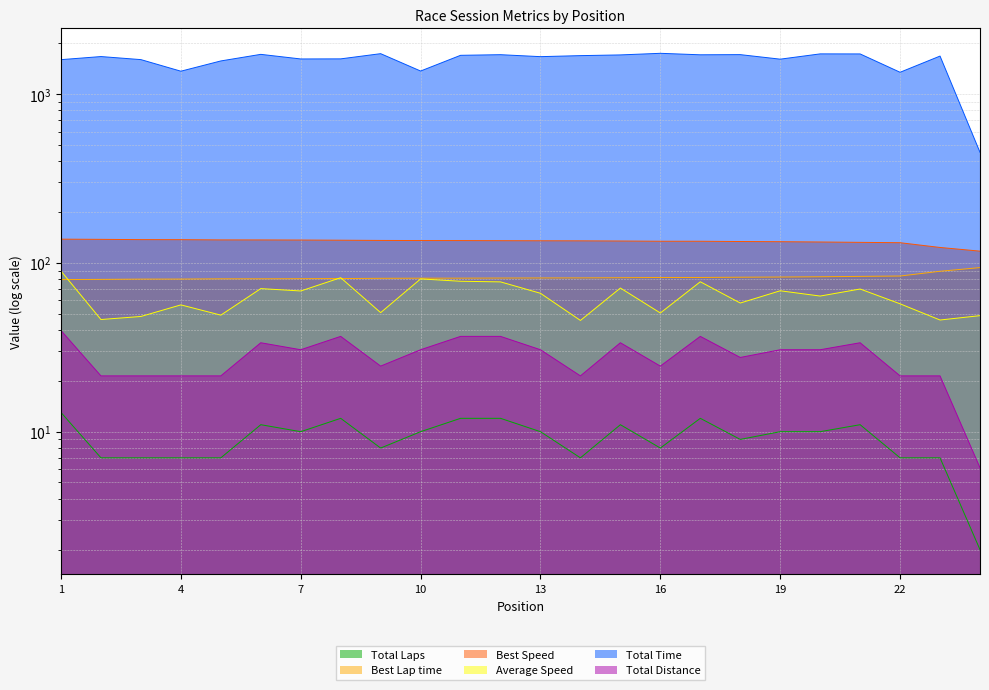

Which series has the largest range (max minus min)?

Total Time